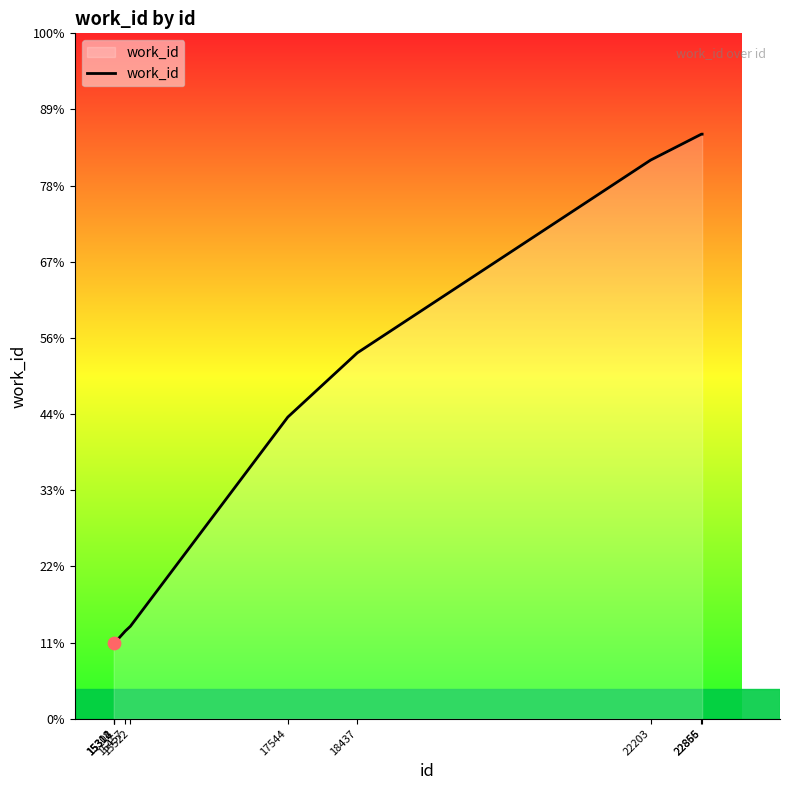

Does the chart have visible grid lines?

No